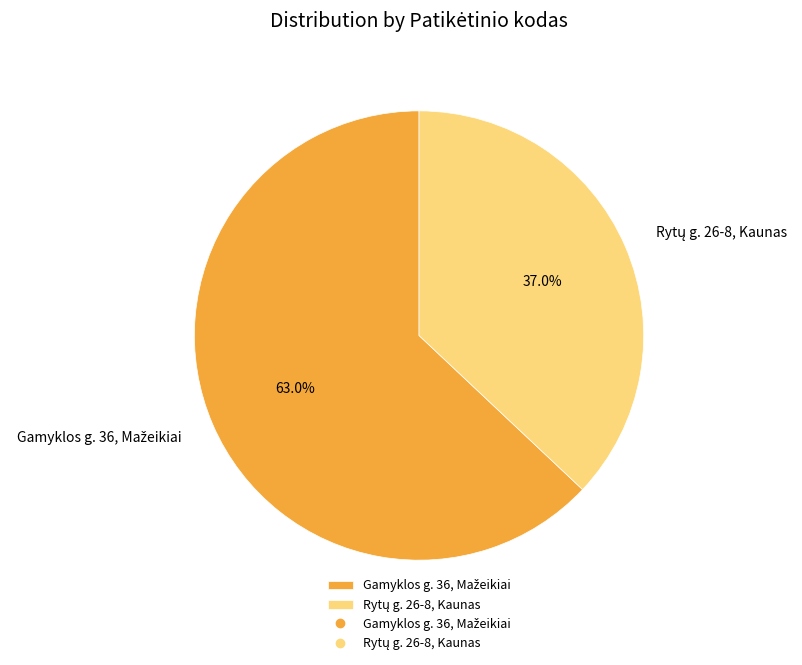

To the nearest percent, what is the difference between the largest and smallest slice percentages?

26%